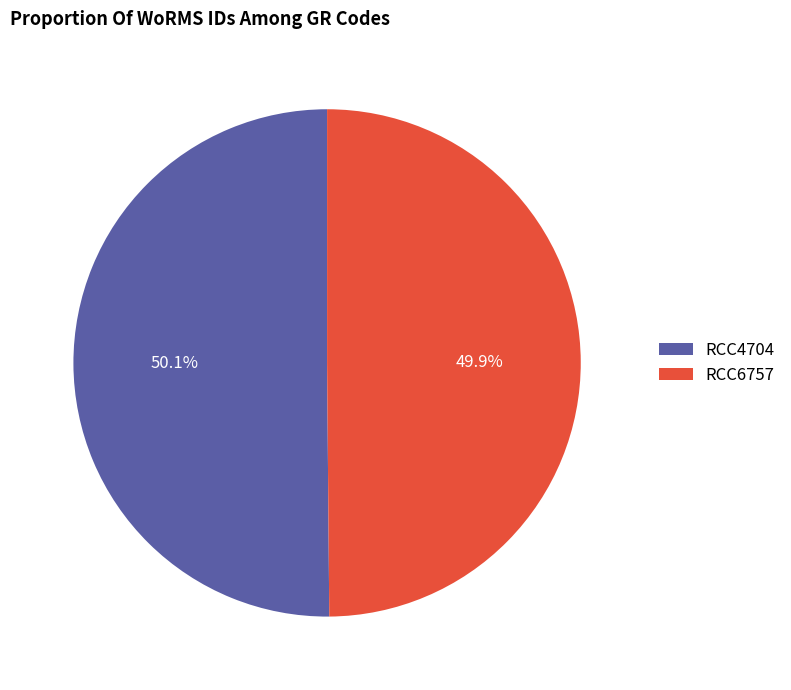

Approximately how many times larger is the value at RCC6757 compared to RCC4704?

1.0